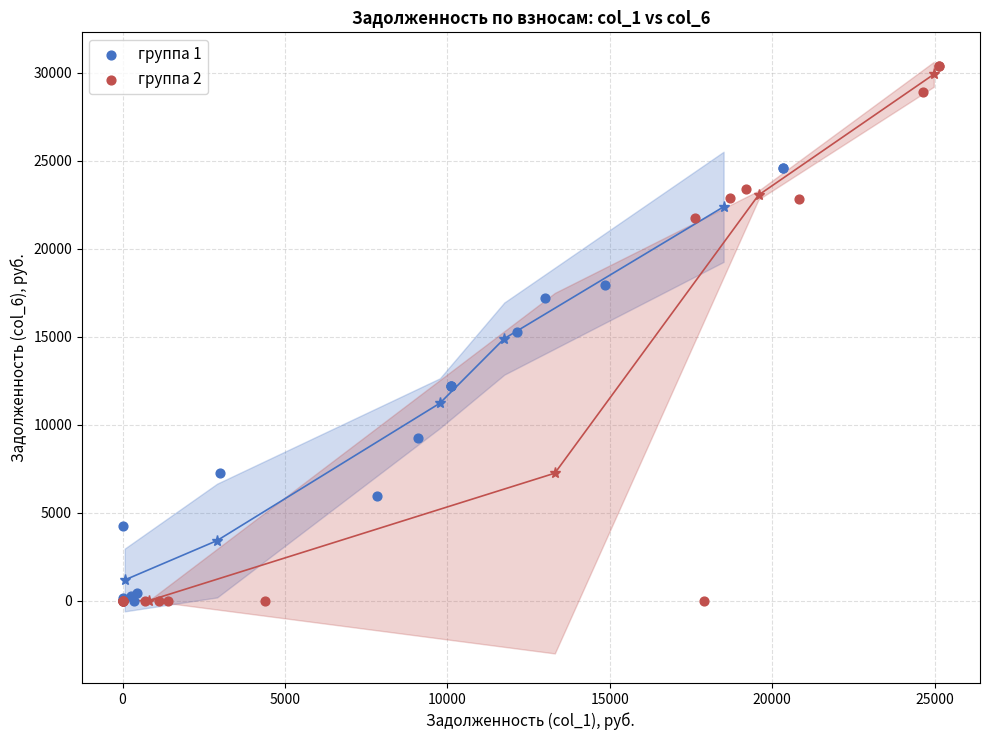

Which series contains the highest Y value?

группа 2